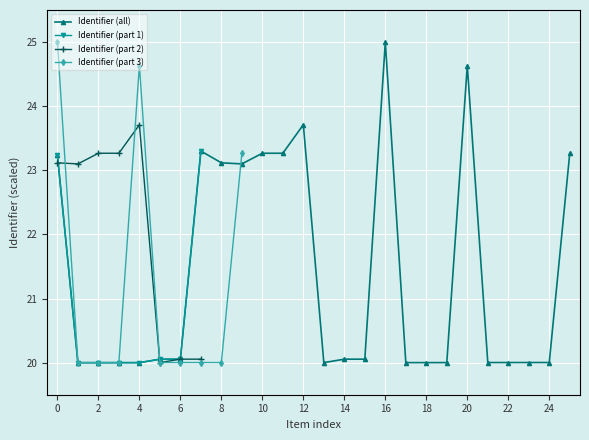

The Identifier (all) series shows 20.0 at 4. True or false?

True